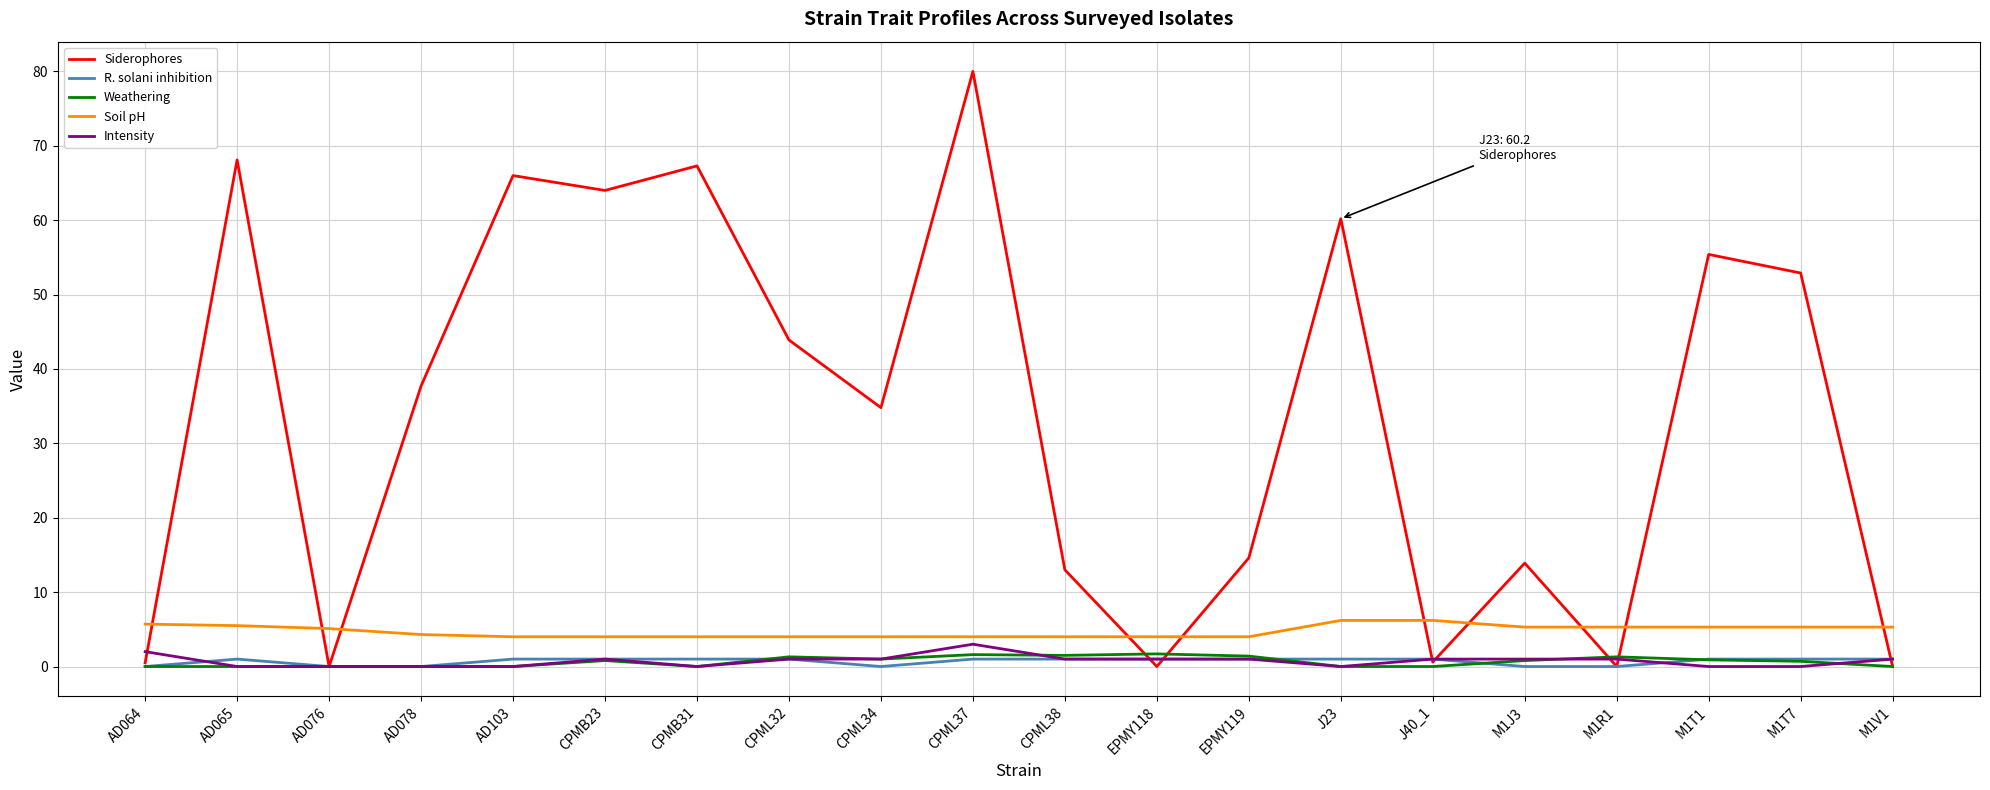

What is the highest value of the Siderophores series?

80.0